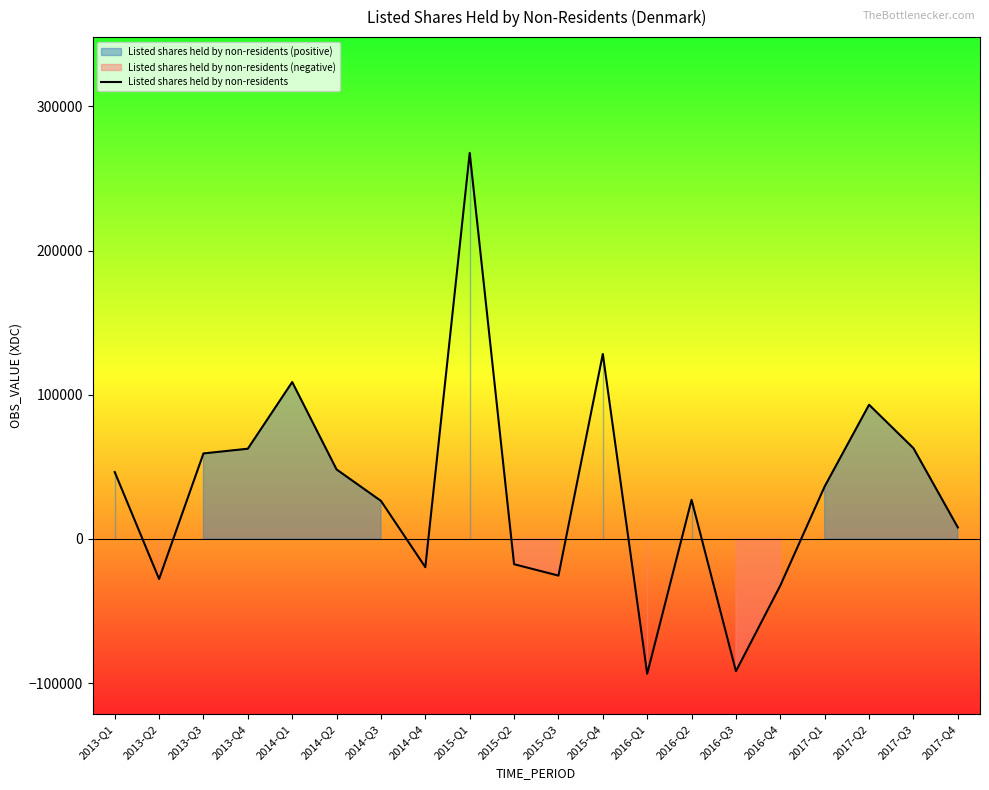

The chart shows a value of -17569 at 2015-Q2. True or false?

True